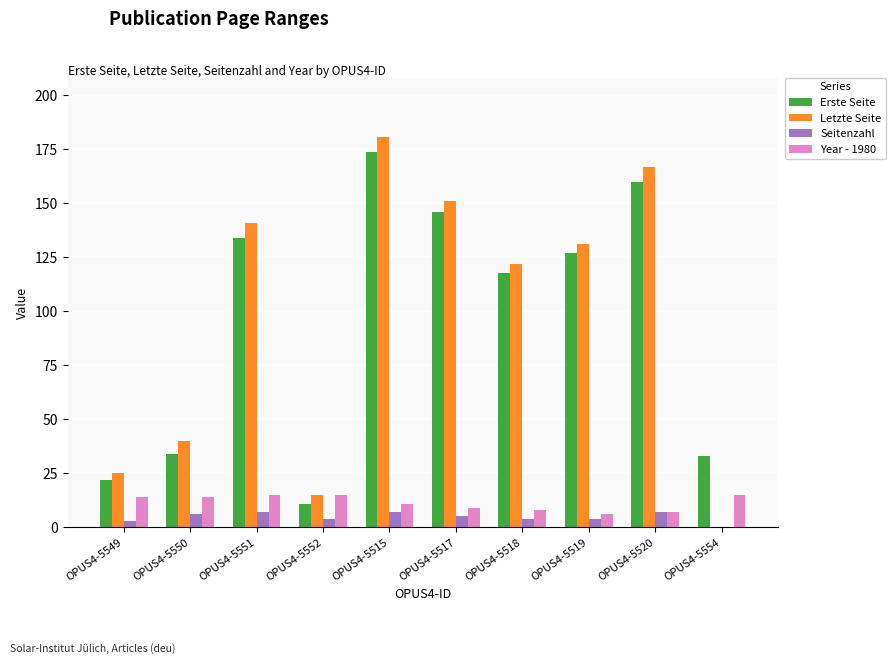

At which label is Letzte Seite closest to 90?

OPUS4-5518